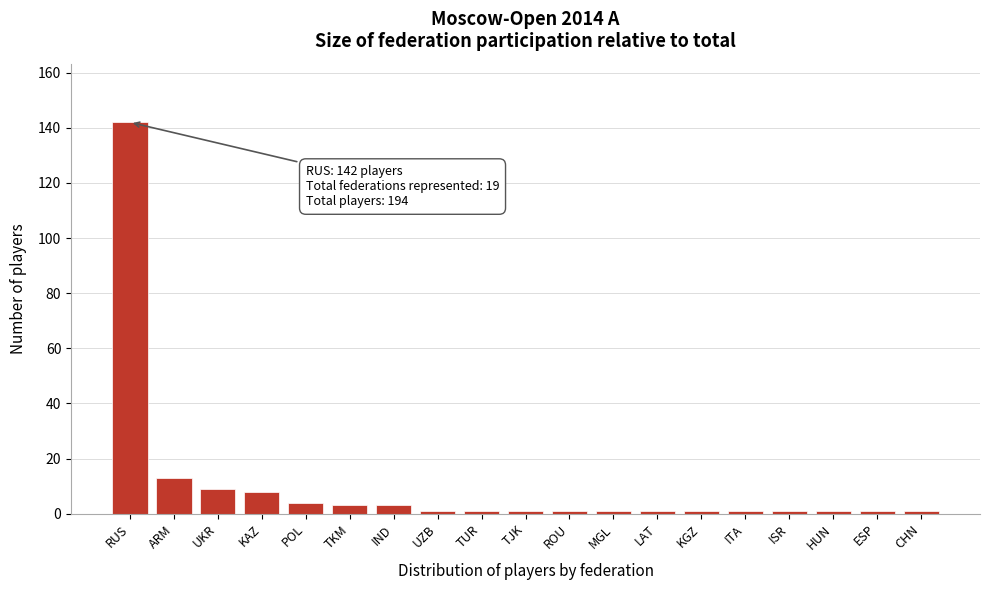

Reading right to left, list all the values displayed in this chart.

CHN=1	ESP=1	HUN=1	ISR=1	ITA=1	KGZ=1	LAT=1	MGL=1	ROU=1	TJK=1	TUR=1	UZB=1	IND=3	TKM=3	POL=4	KAZ=8	UKR=9	ARM=13	RUS=142